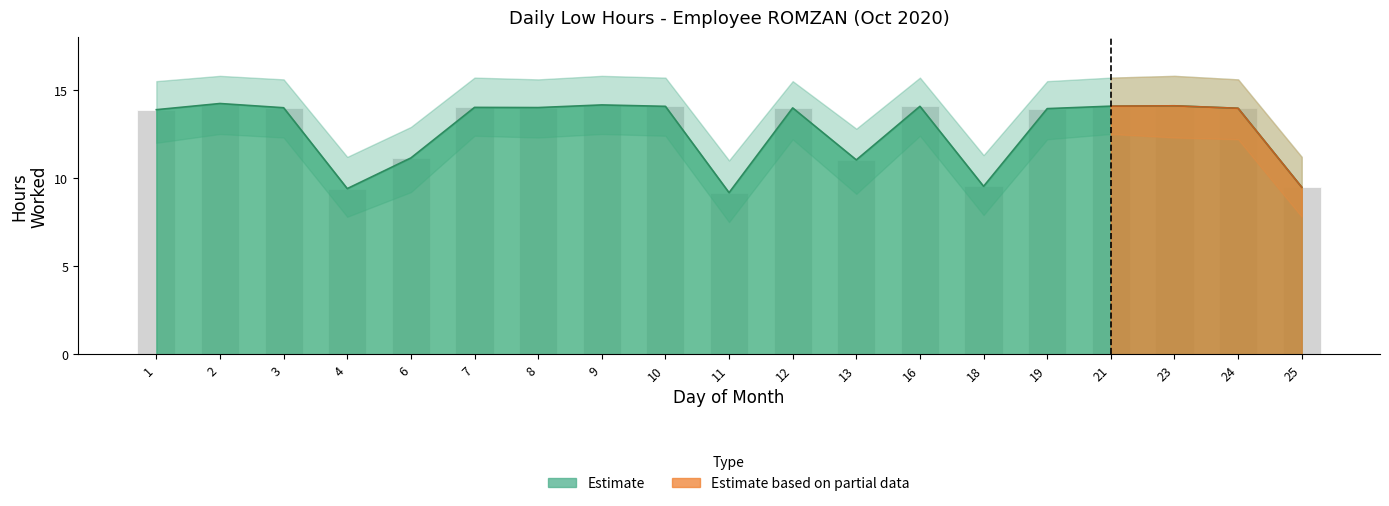

What is the ratio of the value at 11 to the value at 10?

0.7